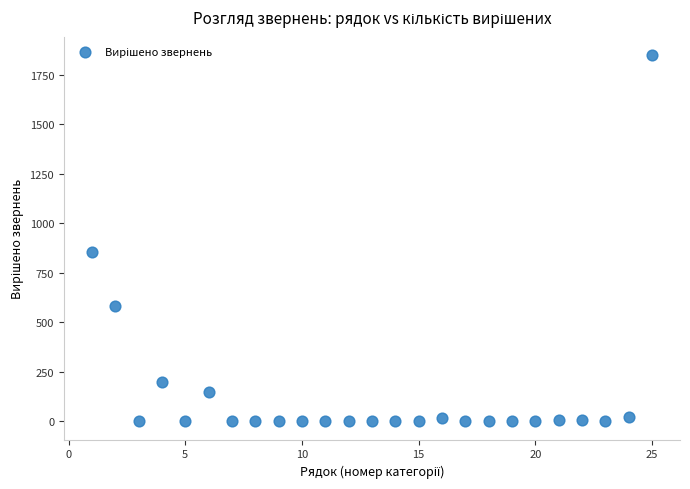

What Y value in the scatter plot is closest to 925?

858